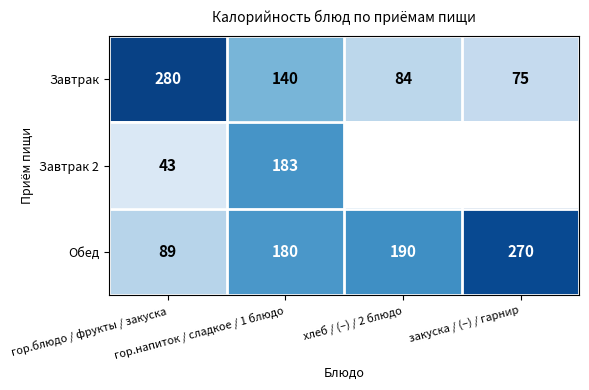

The value of Завтрак at гор.напиток / сладкое / 1 блюдо is 206.7. True or false?

False